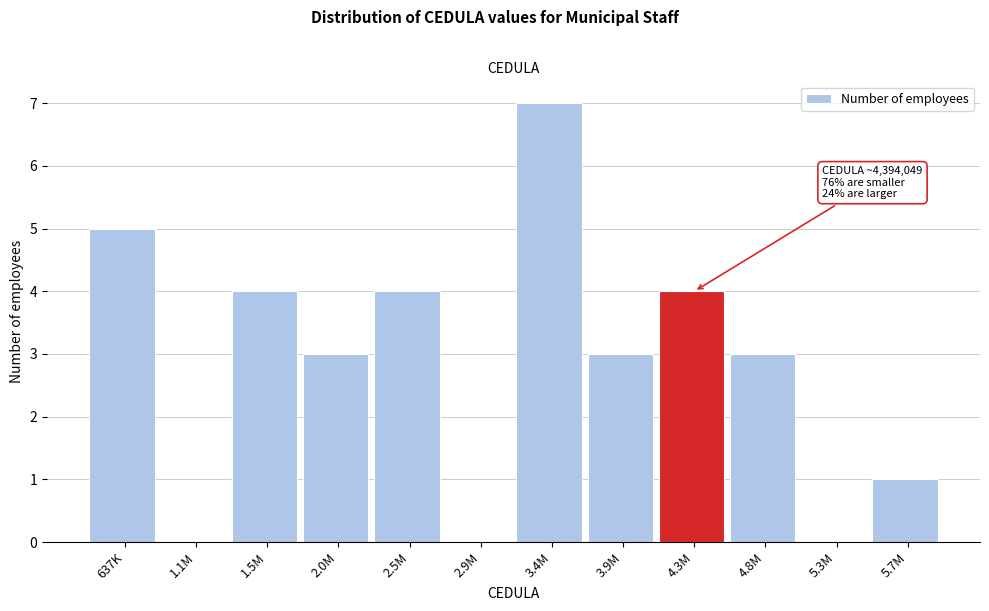

Reading left to right, transcribe all the data shown in this chart.

637K=5	1.1M=0	1.5M=4	2.0M=3	2.5M=4	2.9M=0	3.4M=7	3.9M=3	4.3M=4	4.8M=3	5.3M=0	5.7M=1